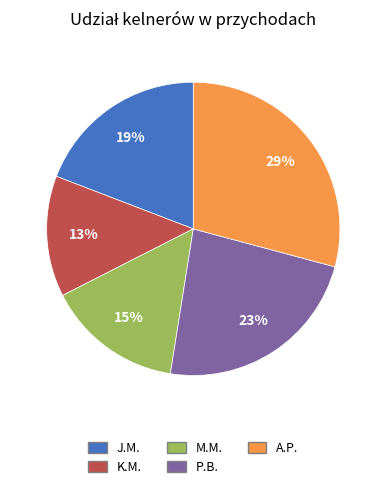

Do K.M. and P.B. together represent more than half of the pie?

No